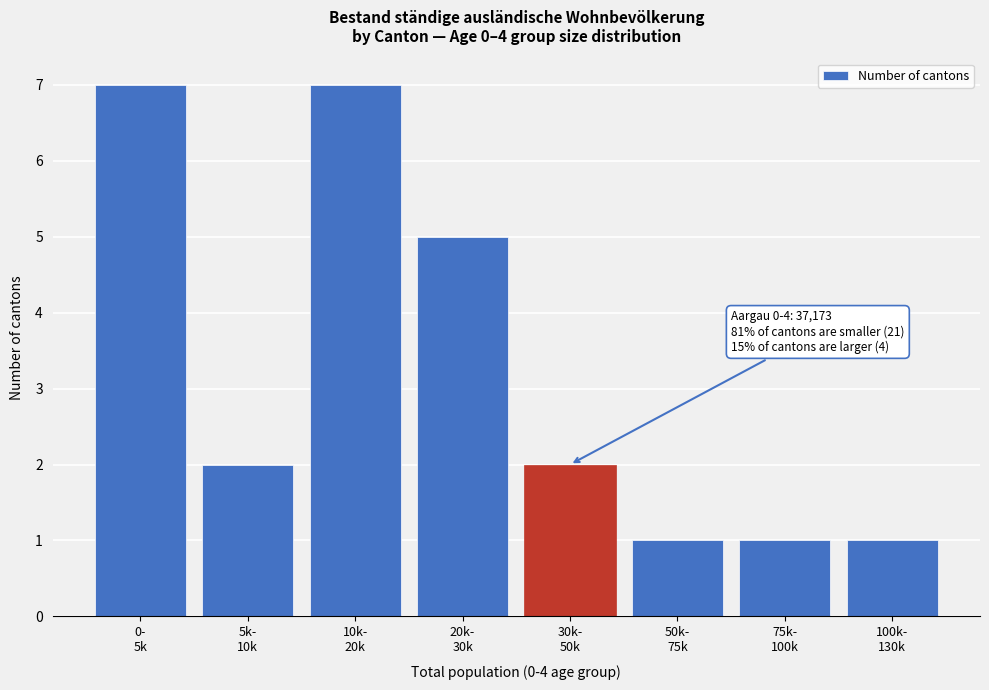

Reading right to left, extract all data points from this chart.

1	1	1	2	5	7	2	7